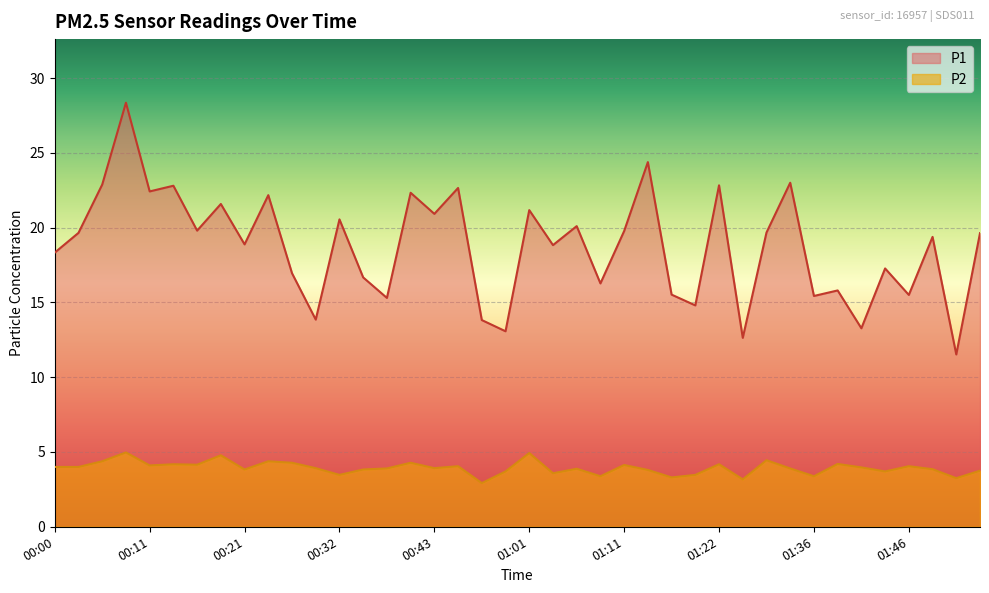

What is the smallest value displayed?

2.9